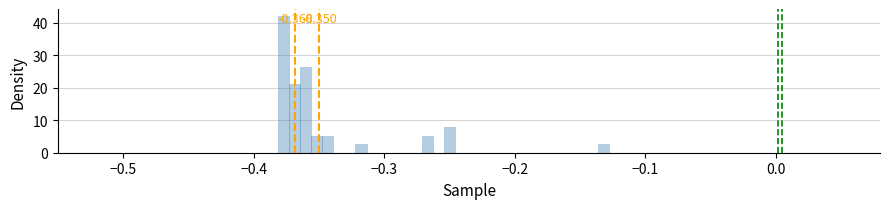

Read against the x-axis, roughly where is the centre of the tallest bar?

-0.38